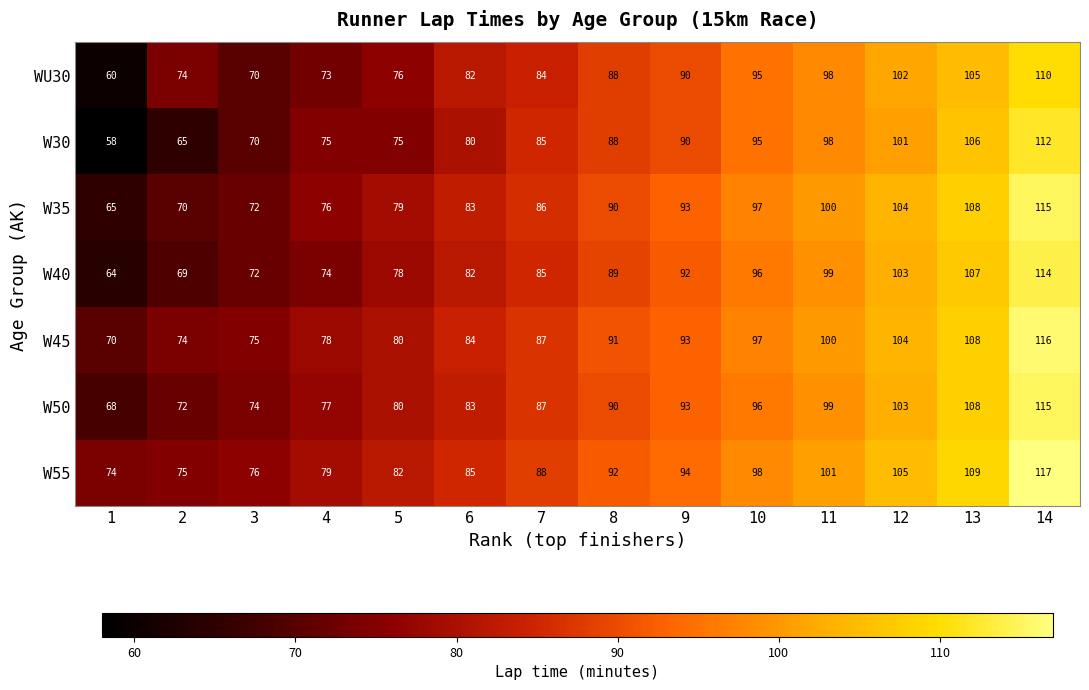

Is the value of W50 at 3 greater than the value of W45 at 4?

No